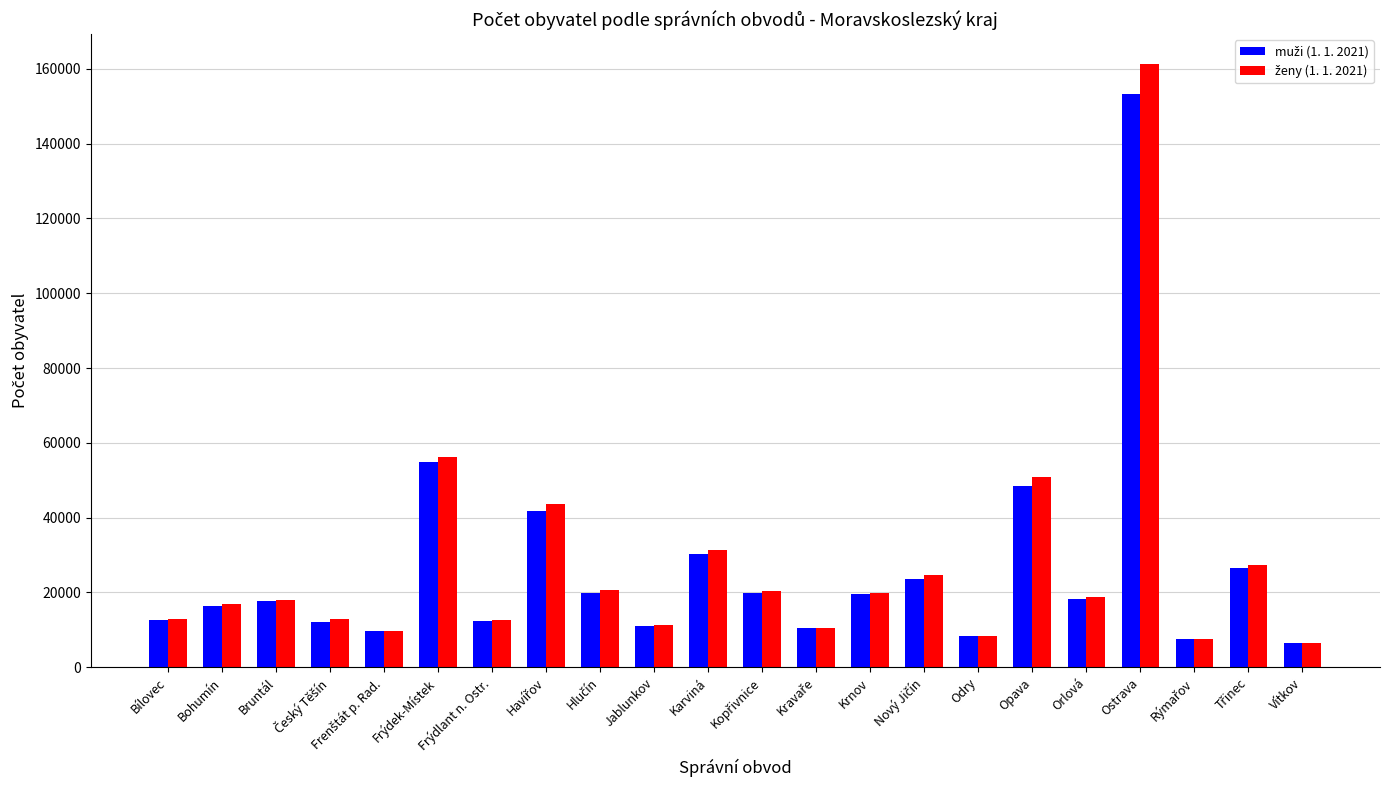

What is the spread (max minus min) of values at Jablunkov?

137